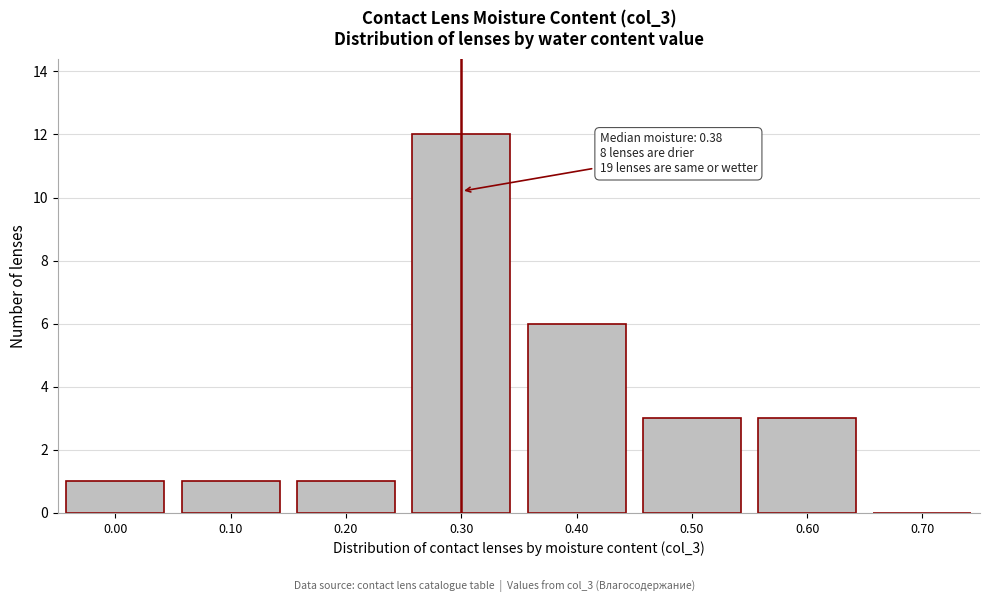

Reading left to right, extract all data points from this chart.

0.00=1	0.10=1	0.20=1	0.30=12	0.40=6	0.50=3	0.60=3	0.70=0